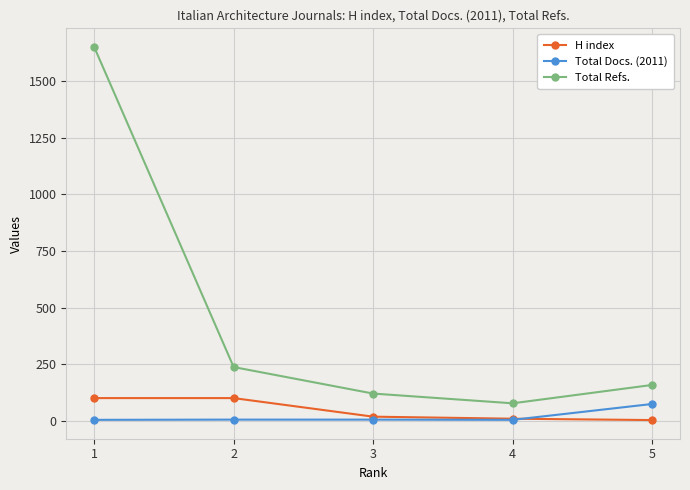

Which series has the widest spread of values?

Total Refs.